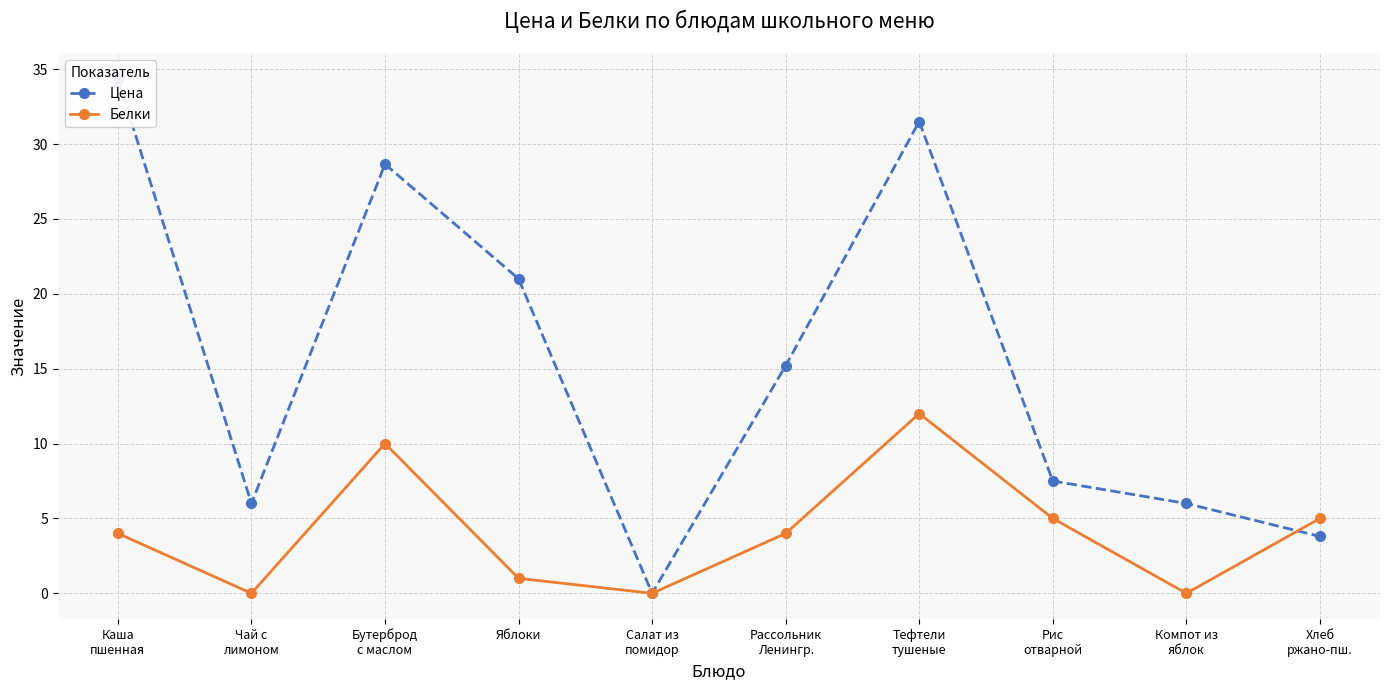

What is the label of the 10th point from the left?

Хлеб
ржано-пш.